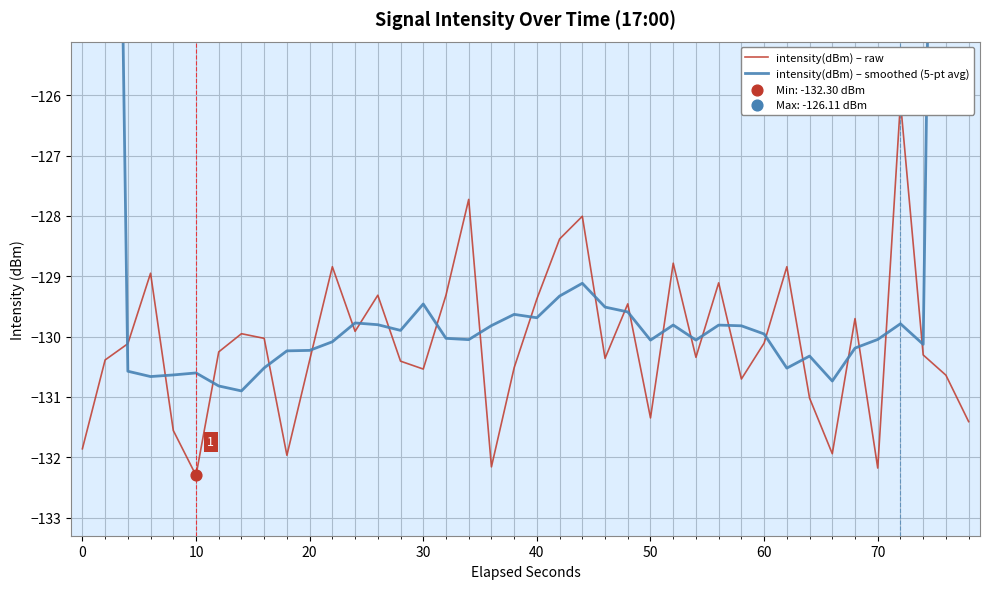

What are all the series names shown in the legend?

intensity(dBm) – raw, intensity(dBm) – smoothed (5-pt avg)